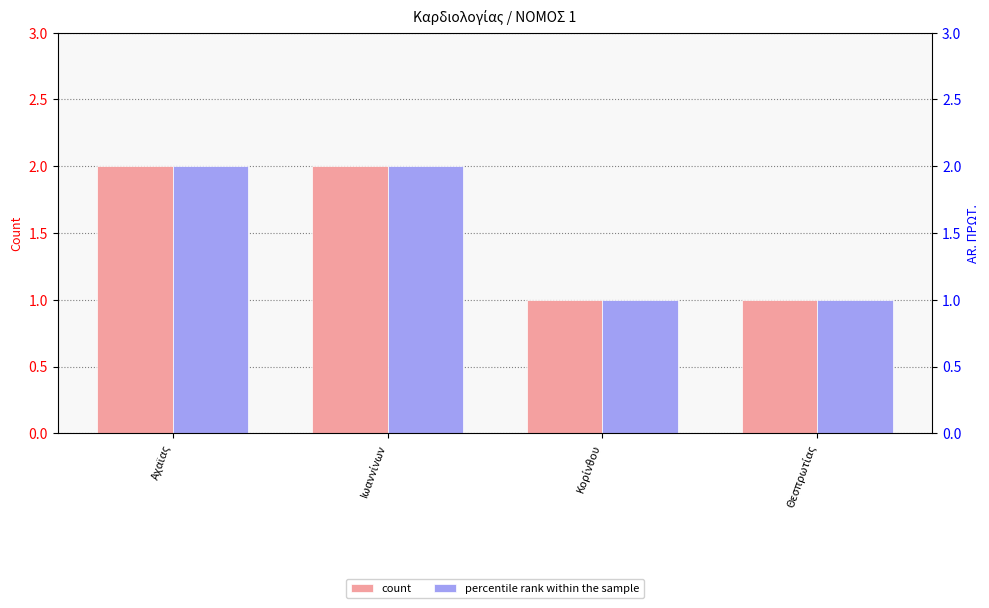

The value of percentile rank within the sample at Ιωαννίνων is 1. True or false?

False